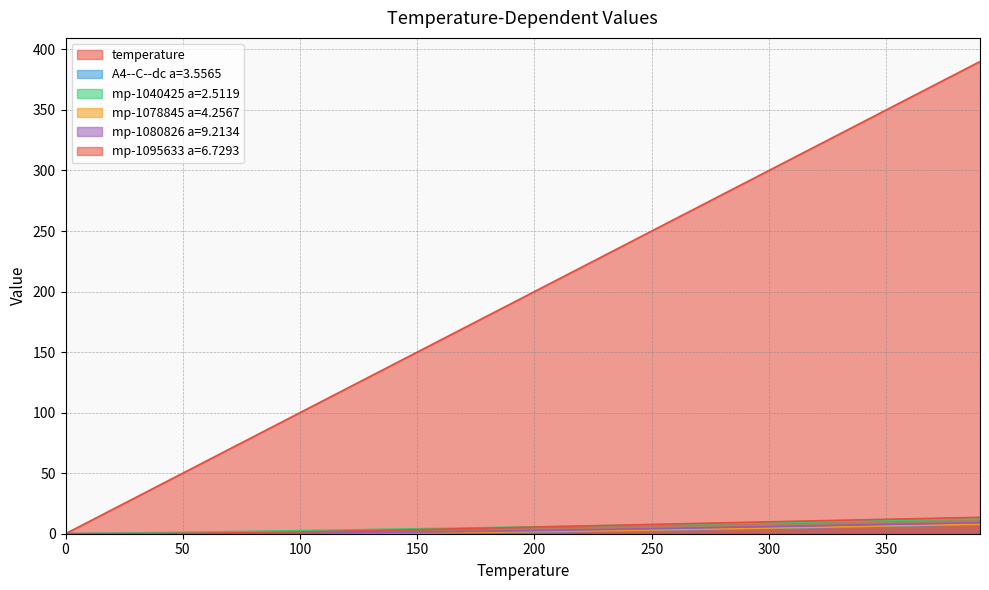

Does the chart display data point markers on the line(s)?

No